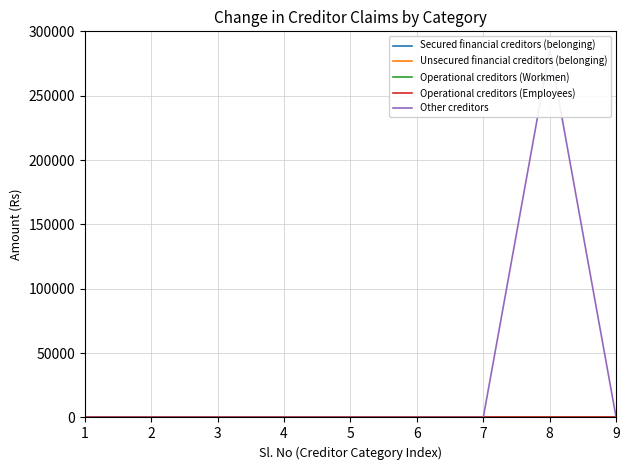

True or false: Secured financial creditors (belonging) and Operational creditors (Workmen) intersect in this chart.

False